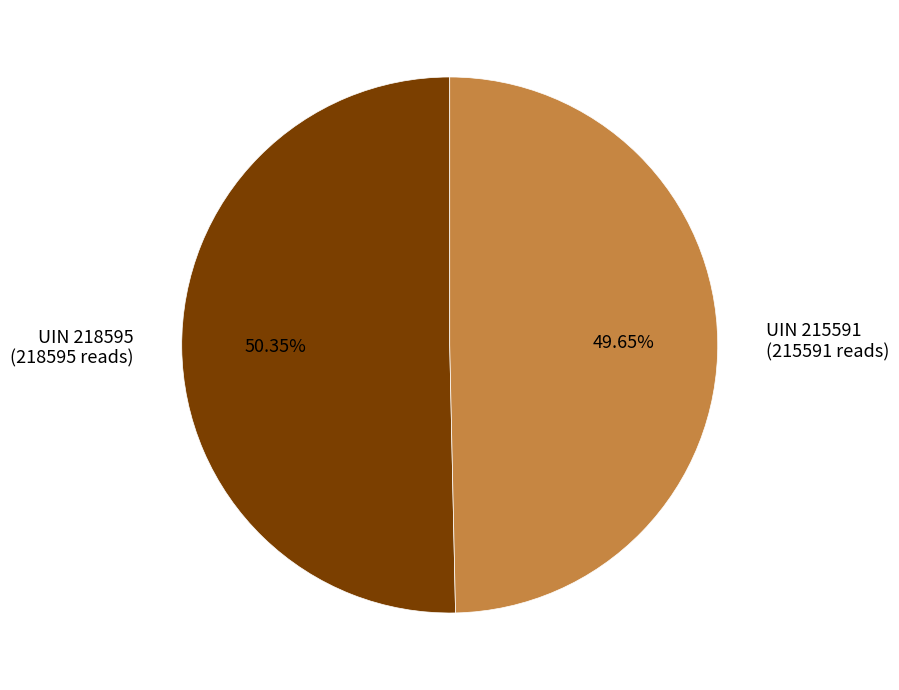

What is the ratio of the value at UIN 218595 (218595 reads) to the value at UIN 215591 (215591 reads)?

1.0